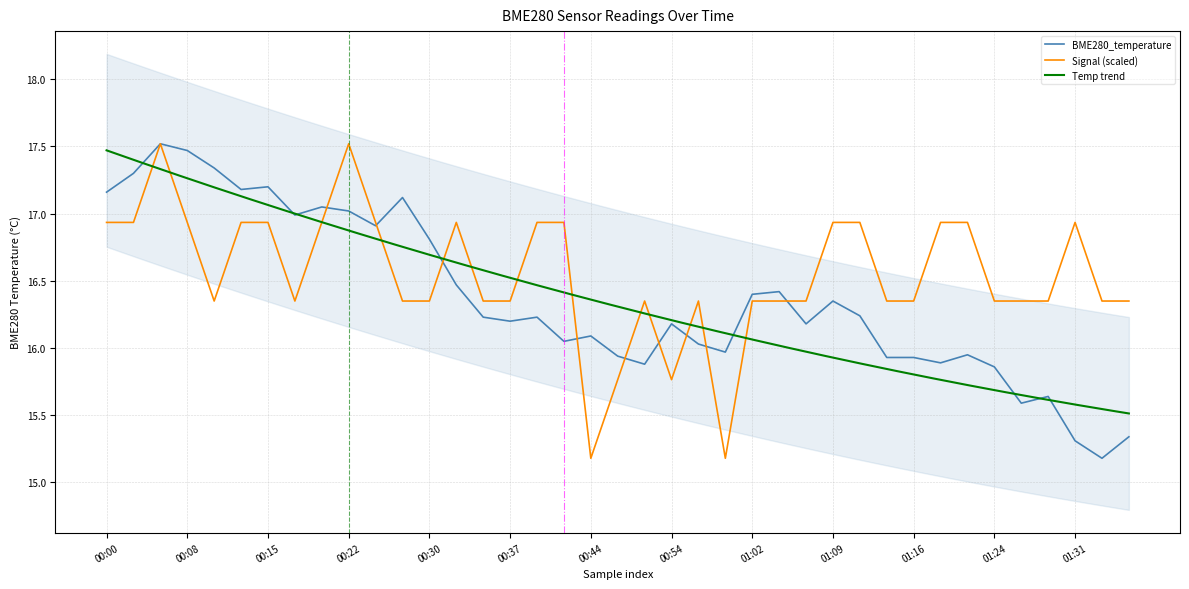

What is the difference between the highest and lowest values at 2023/05/20 01:21:49?

1.0